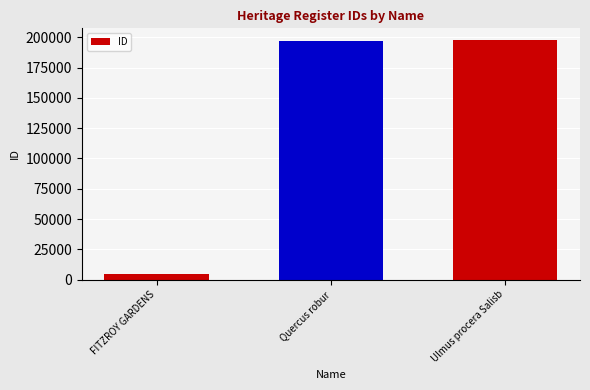

What is the change in value from Quercus robur to Ulmus procera Salisb?

+418